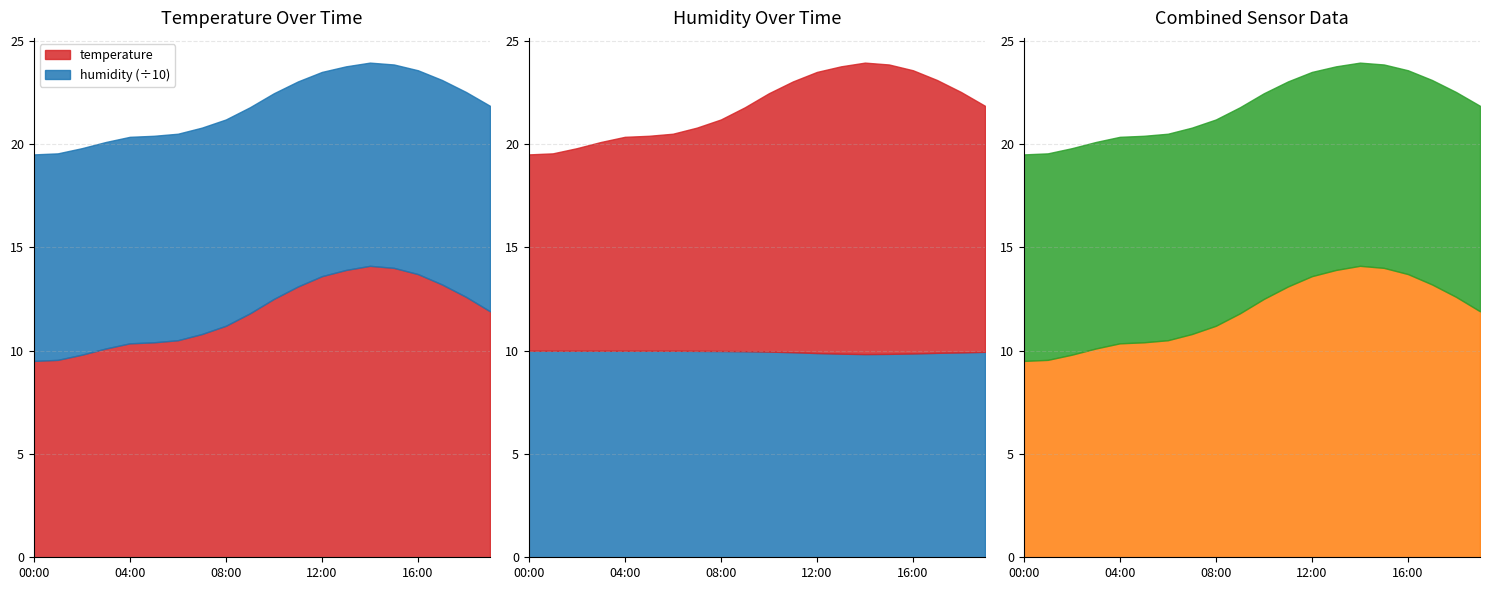

What is the maximum value for humidity?

99.9